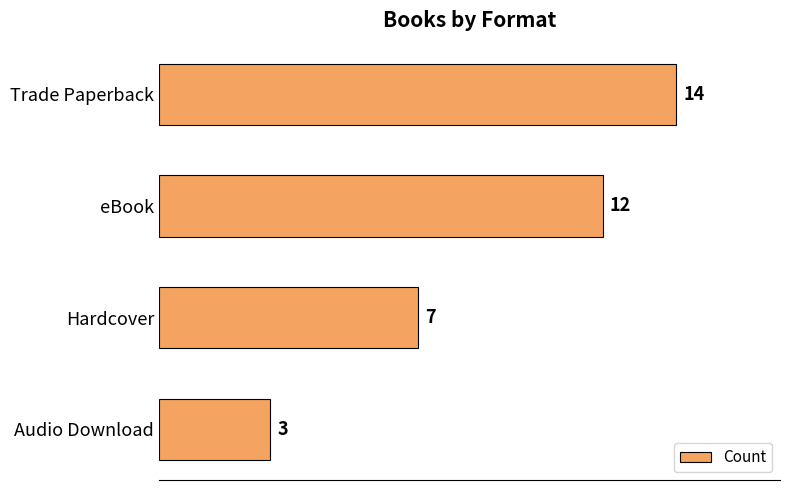

What is the difference between the second highest and minimum values?

9